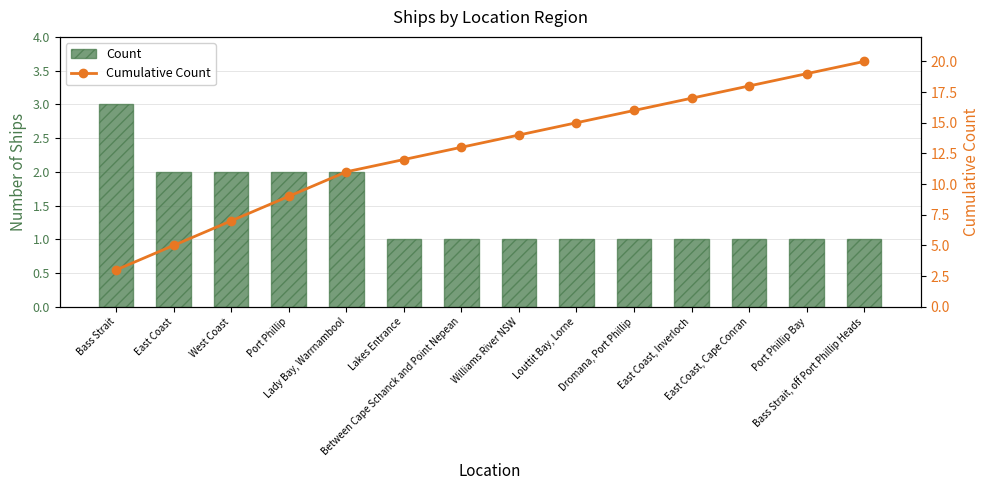

At how many categories does at least one series exceed 18?

2